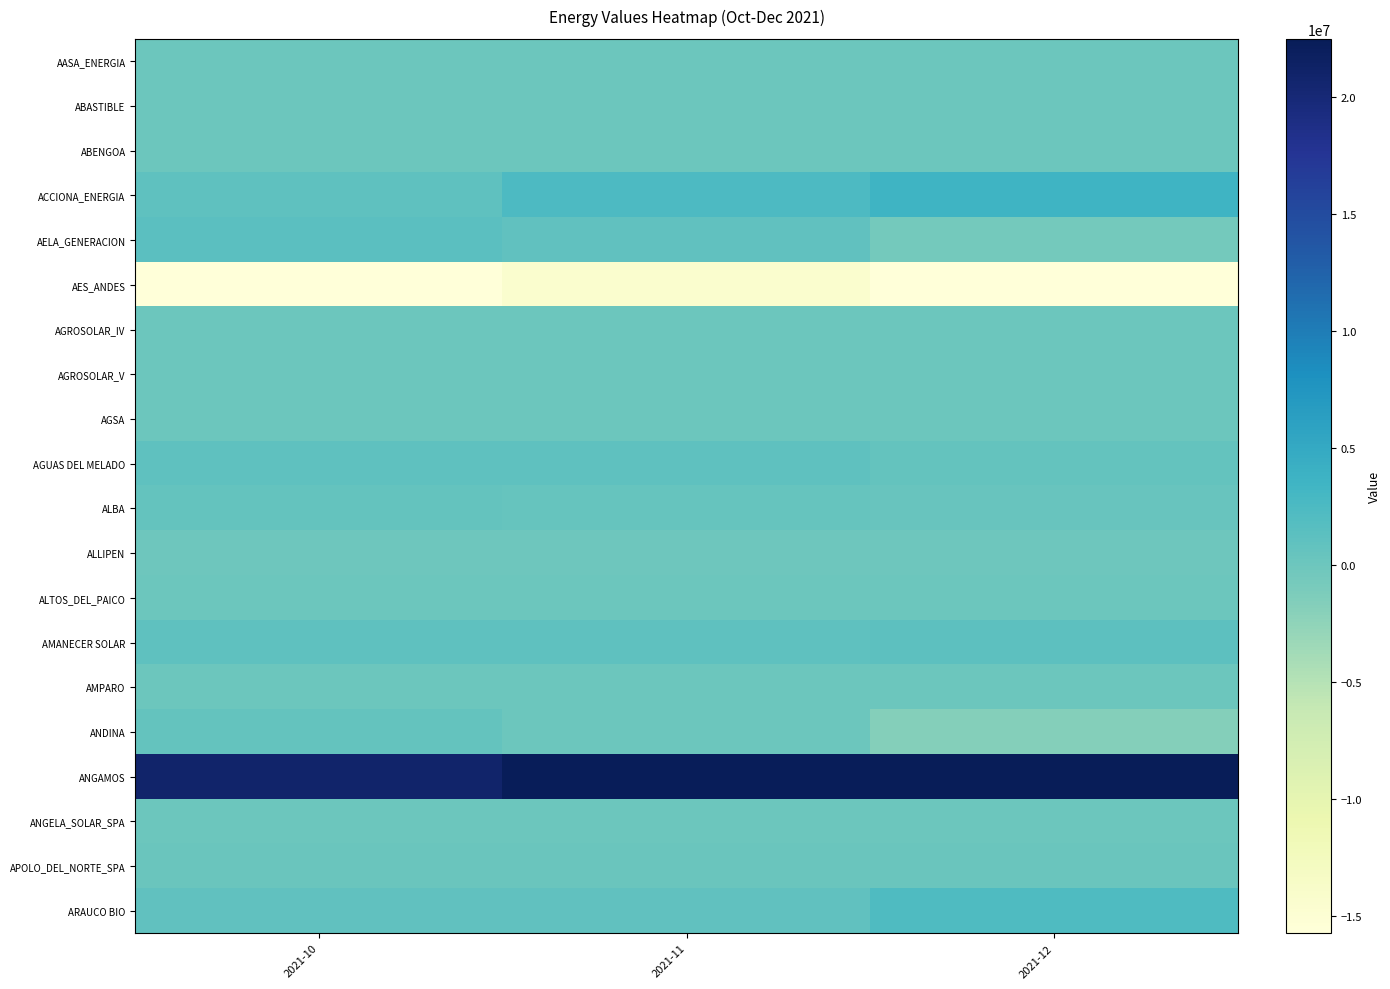

Reading left to right, list all the values displayed in this chart.

AASA_ENERGIA: 2021-10=-19325.7	2021-11=-19062.1	2021-12=-20345.8
ABASTIBLE: 2021-10=-7819.9	2021-11=-10515.1	2021-12=-11765.9
ABENGOA: 2021-10=1185.0	2021-11=1337.4	2021-12=1732.6
ACCIONA_ENERGIA: 2021-10=1035226.9	2021-11=2431422.0	2021-12=3542565.8
AELA_GENERACION: 2021-10=1439173.6	2021-11=894277.3	2021-12=-507789.2
AES_ANDES: 2021-10=-15684415.4	2021-11=-14507385.1	2021-12=-15720628.0
AGROSOLAR_IV: 2021-10=40404.5	2021-11=41058.1	2021-12=39248.5
AGROSOLAR_V: 2021-10=40404.5	2021-11=41058.1	2021-12=39248.5
AGSA: 2021-10=12651.5	2021-11=-16945.6	2021-12=-14459.5
AGUAS DEL MELADO: 2021-10=1068656.5	2021-11=1022129.6	2021-12=661706.5
ALBA: 2021-10=678824.4	2021-11=444775.8	2021-12=259724.2
ALLIPEN: 2021-10=-114129.1	2021-11=-102041.9	2021-12=-108241.2
ALTOS_DEL_PAICO: 2021-10=23514.4	2021-11=21441.8	2021-12=24907.2
AMANECER SOLAR: 2021-10=1012879.3	2021-11=1097794.9	2021-12=1200084.8
AMPARO: 2021-10=44620.8	2021-11=49103.0	2021-12=47903.7
ANDINA: 2021-10=629534.5	2021-11=83281.6	2021-12=-1760934.7
ANGAMOS: 2021-10=20870583.3	2021-11=22301717.6	2021-12=22491954.1
ANGELA_SOLAR_SPA: 2021-10=50379.9	2021-11=54573.5	2021-12=42763.1
APOLO_DEL_NORTE_SPA: 2021-10=111450.6	2021-11=115484.5	2021-12=124413.2
ARAUCO BIO: 2021-10=870537.4	2021-11=993452.8	2021-12=2217277.7